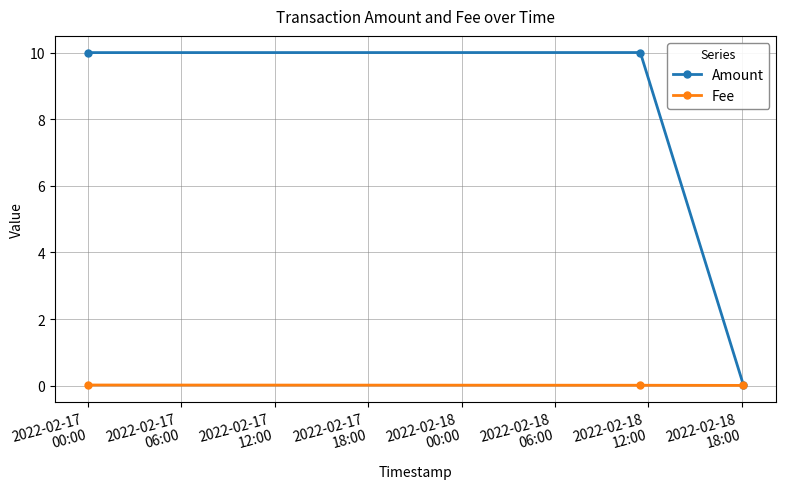

Which series has the largest range (max minus min)?

Amount